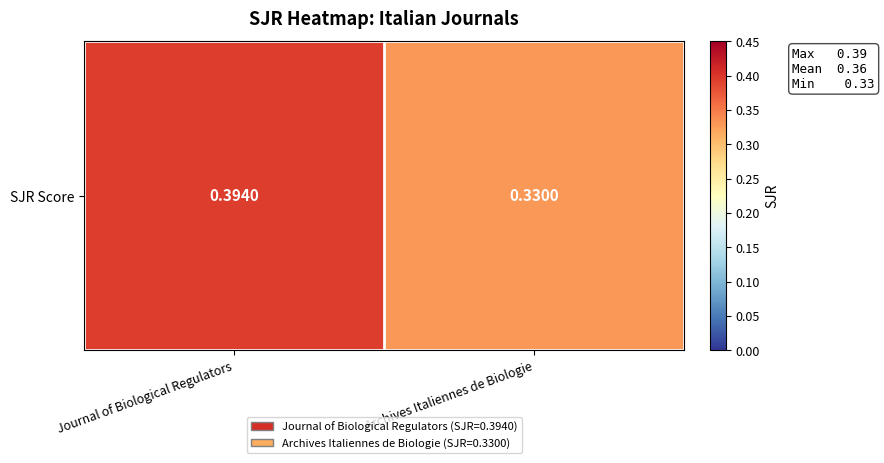

What is the change in value from Journal of Biological Regulators to Archives Italiennes de Biologie?

-0.1